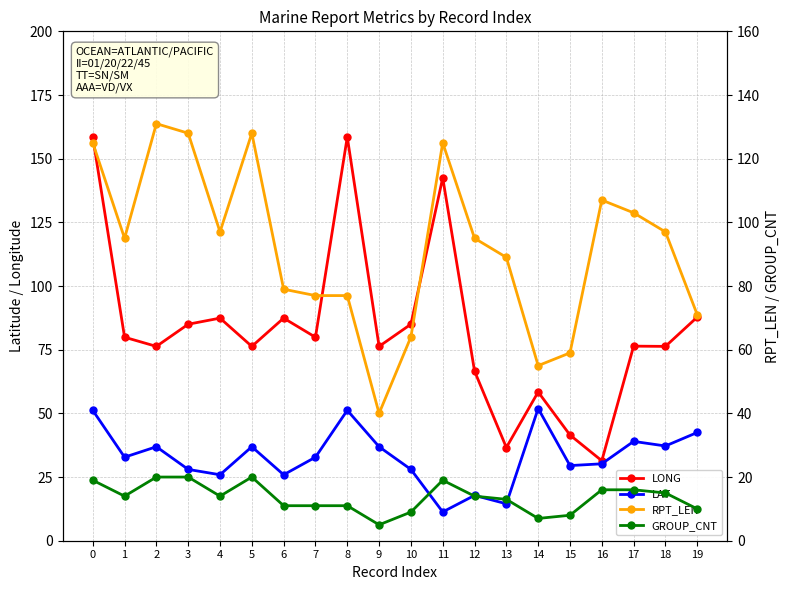

Reading right to left, transcribe all the data shown in this chart.

LONG: 19=87.8	18=76.3	17=76.4	16=31.4	15=41.5	14=58.4	13=36.6	12=66.6	11=142.5	10=85.0	9=76.3	8=158.5	7=79.9	6=87.4	5=76.3	4=87.4	3=85.0	2=76.3	1=79.9	0=158.5
LAT: 19=42.5	18=37.2	17=39.0	16=30.2	15=29.5	14=51.9	13=14.5	12=17.8	11=11.3	10=28.0	9=36.9	8=51.2	7=32.8	6=25.9	5=36.9	4=25.9	3=28.0	2=36.9	1=32.8	0=51.2
RPT_LEN: 19=71.0	18=97.0	17=103.0	16=107.0	15=59.0	14=55.0	13=89.0	12=95.0	11=125.0	10=64.0	9=40.0	8=77.0	7=77.0	6=79.0	5=128.0	4=97.0	3=128.0	2=131.0	1=95.0	0=125.0
GROUP_CNT: 19=10.0	18=15.0	17=16.0	16=16.0	15=8.0	14=7.0	13=13.0	12=14.0	11=19.0	10=9.0	9=5.0	8=11.0	7=11.0	6=11.0	5=20.0	4=14.0	3=20.0	2=20.0	1=14.0	0=19.0